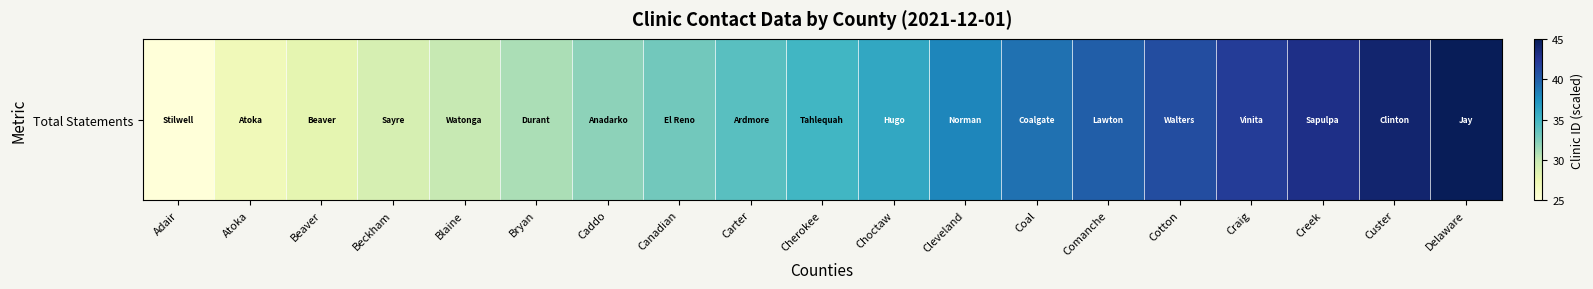

Is it true that the value at Coal is 63.6?

False